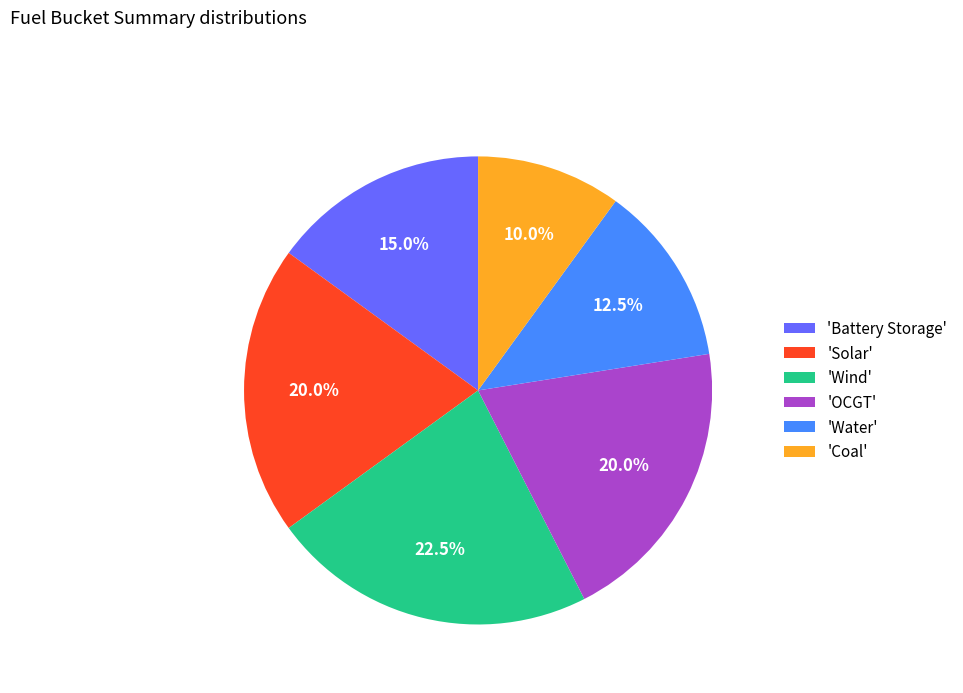

Combined, do 'Solar' and 'OCGT' account for over 50%?

No